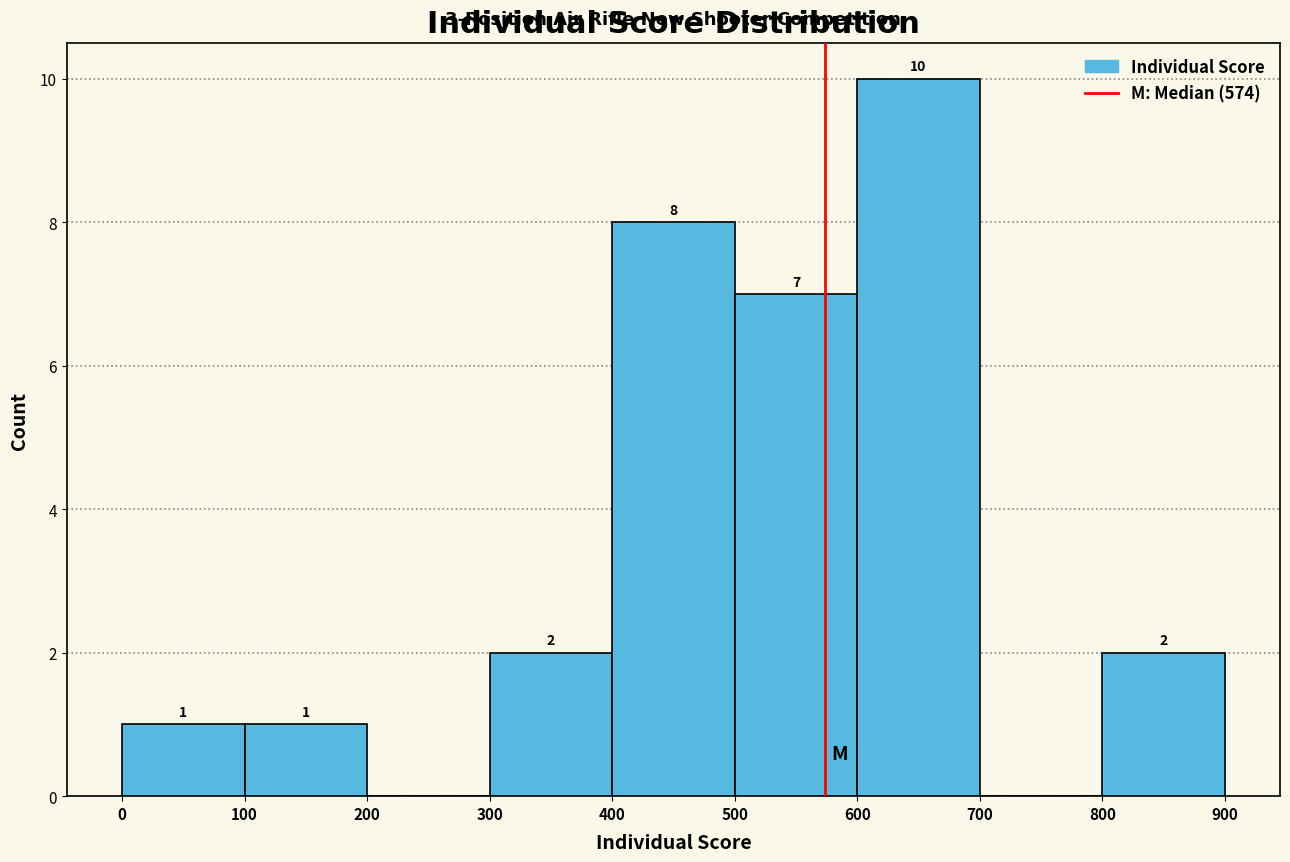

Which range on the x-axis has the tallest bar?

600 to 700